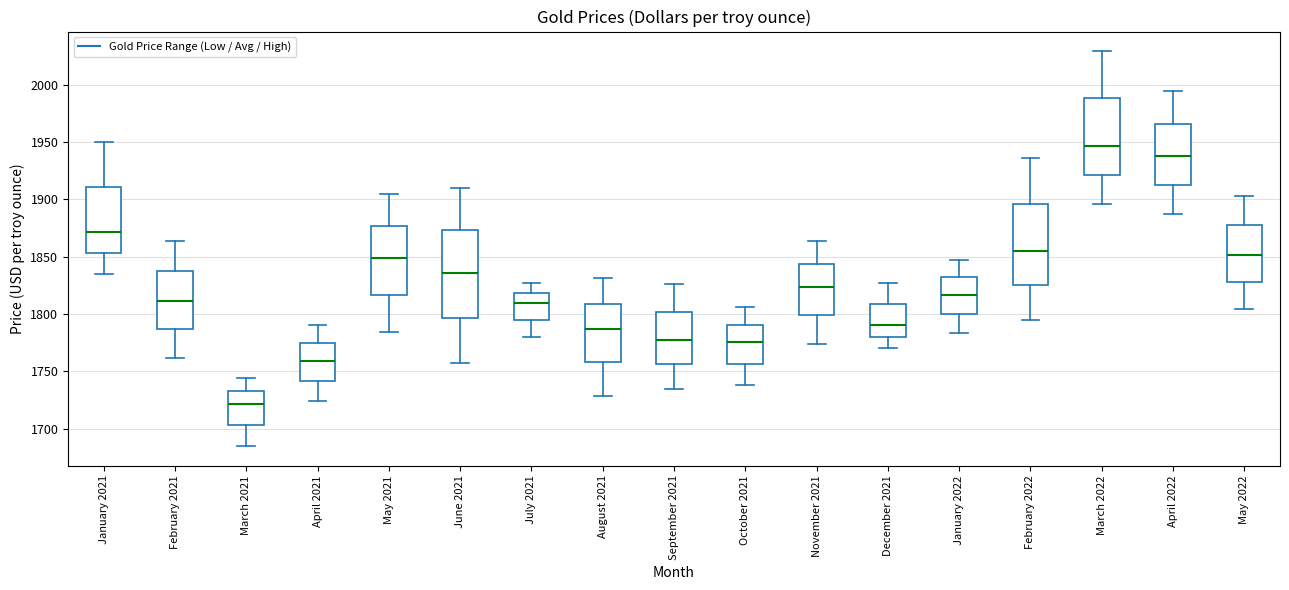

Which box has the lowest median line?

March 2021